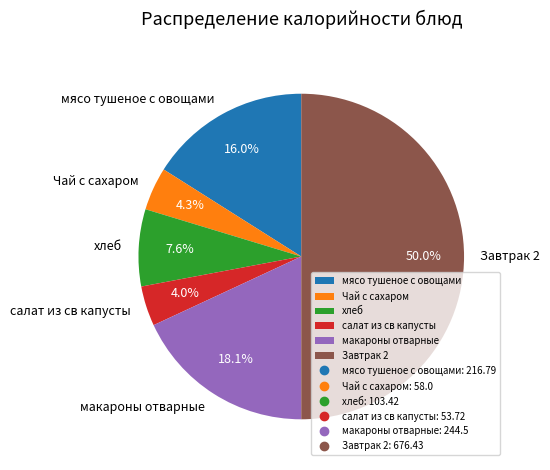

Which slice is the largest?

Завтрак 2